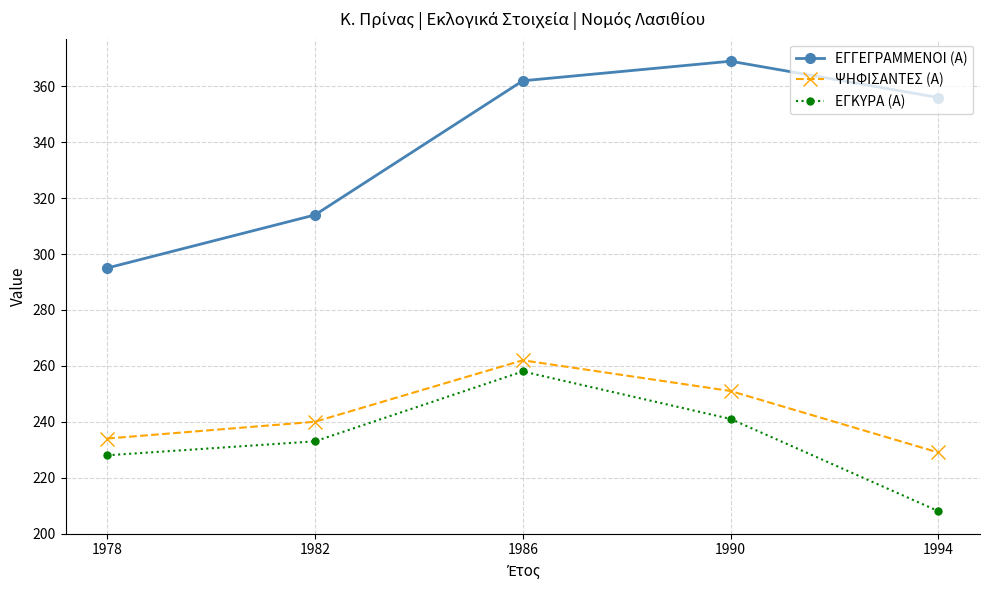

Read the ΨΗΦΙΣΑΝΤΕΣ (Α) value at 1982, to the nearest 10.

240